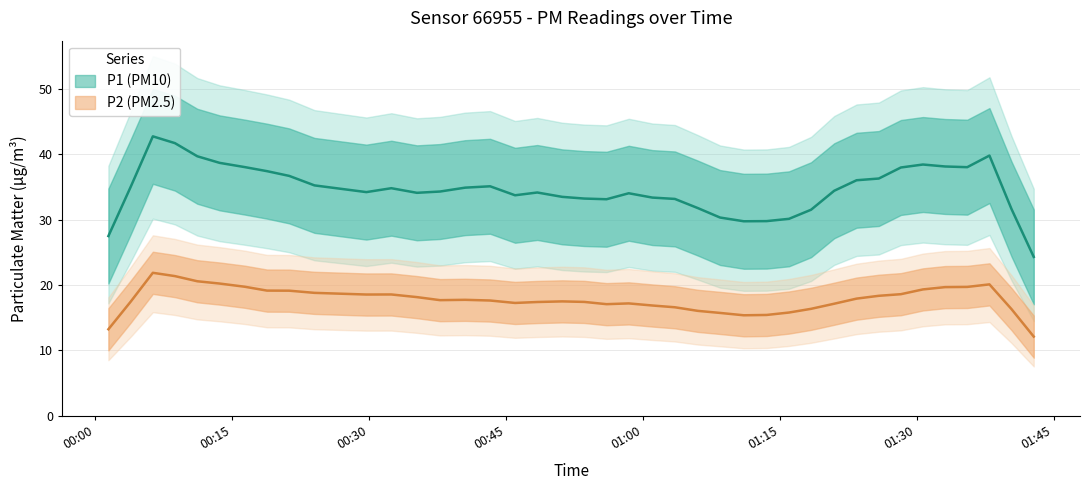

Which series changed the most between 31 and 32?

P1